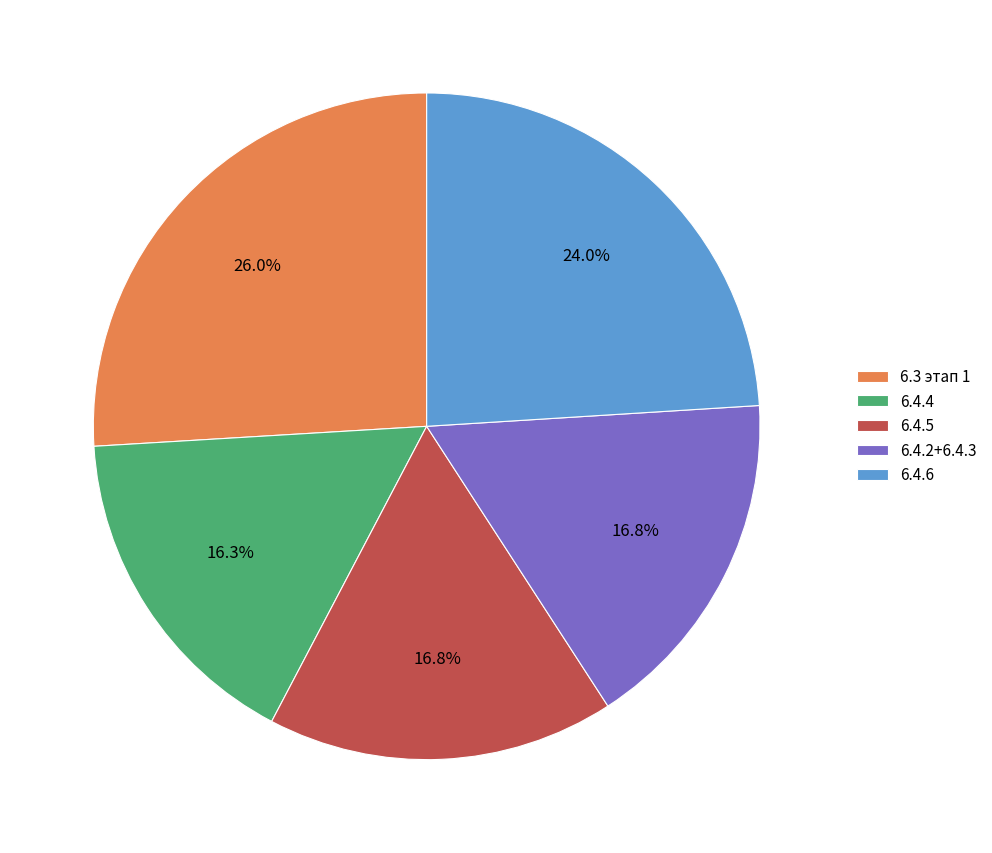

Which category has the biggest portion of the pie?

6.3 этап 1